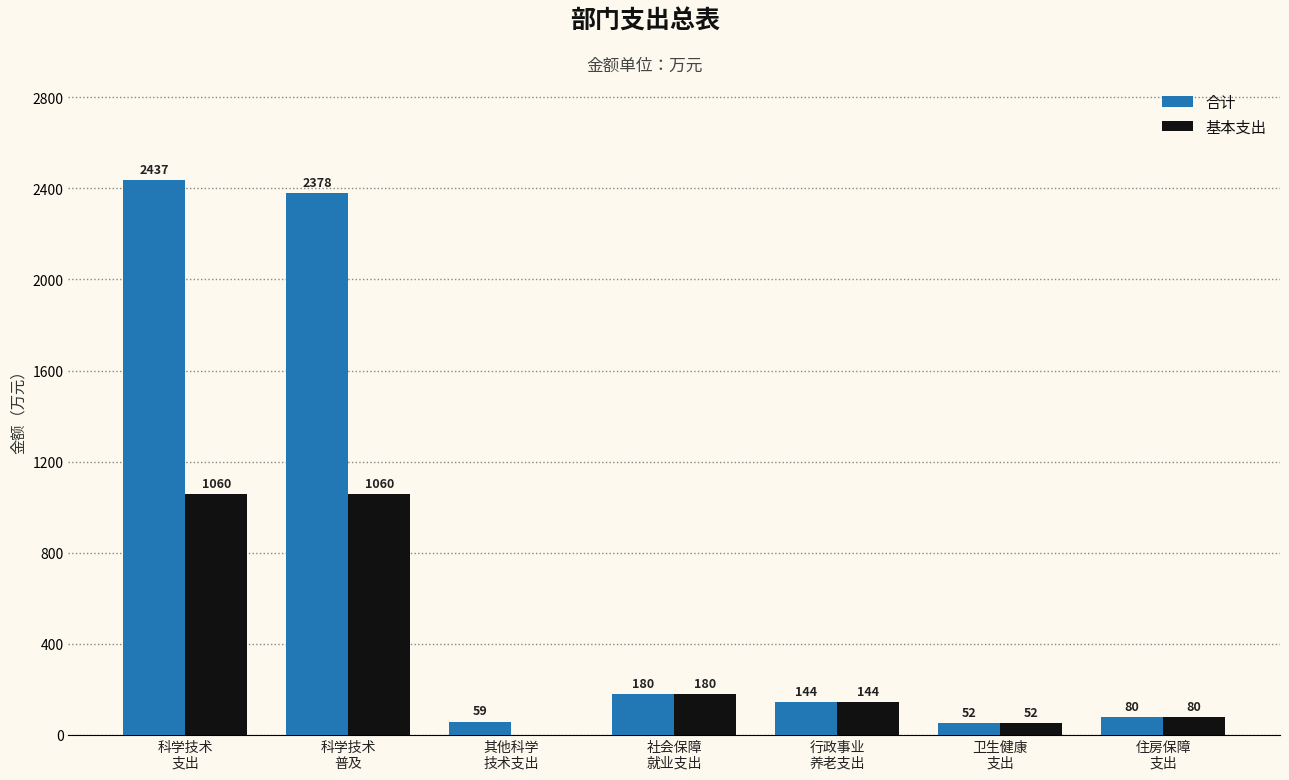

What is the highest value of the 合计 series?

2437.3